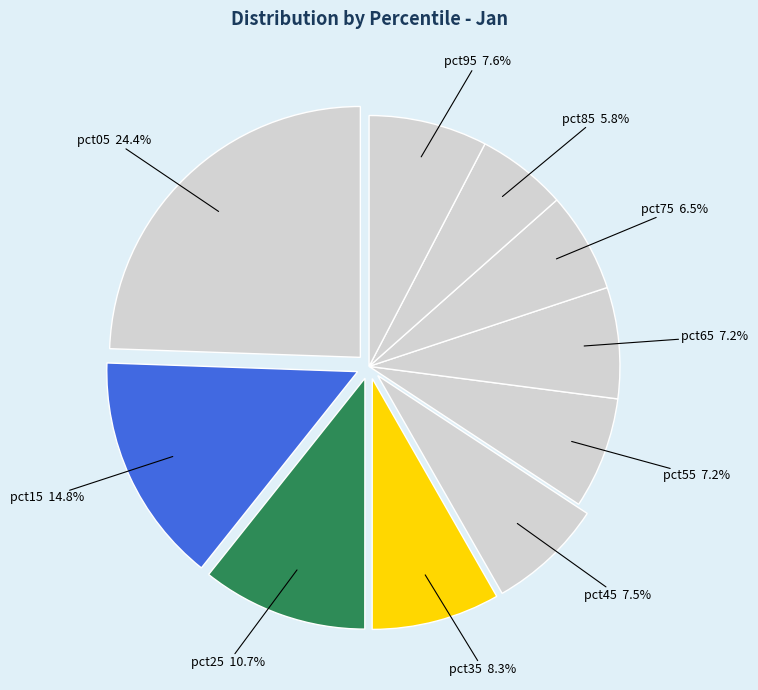

How many slices are in this pie chart?

10